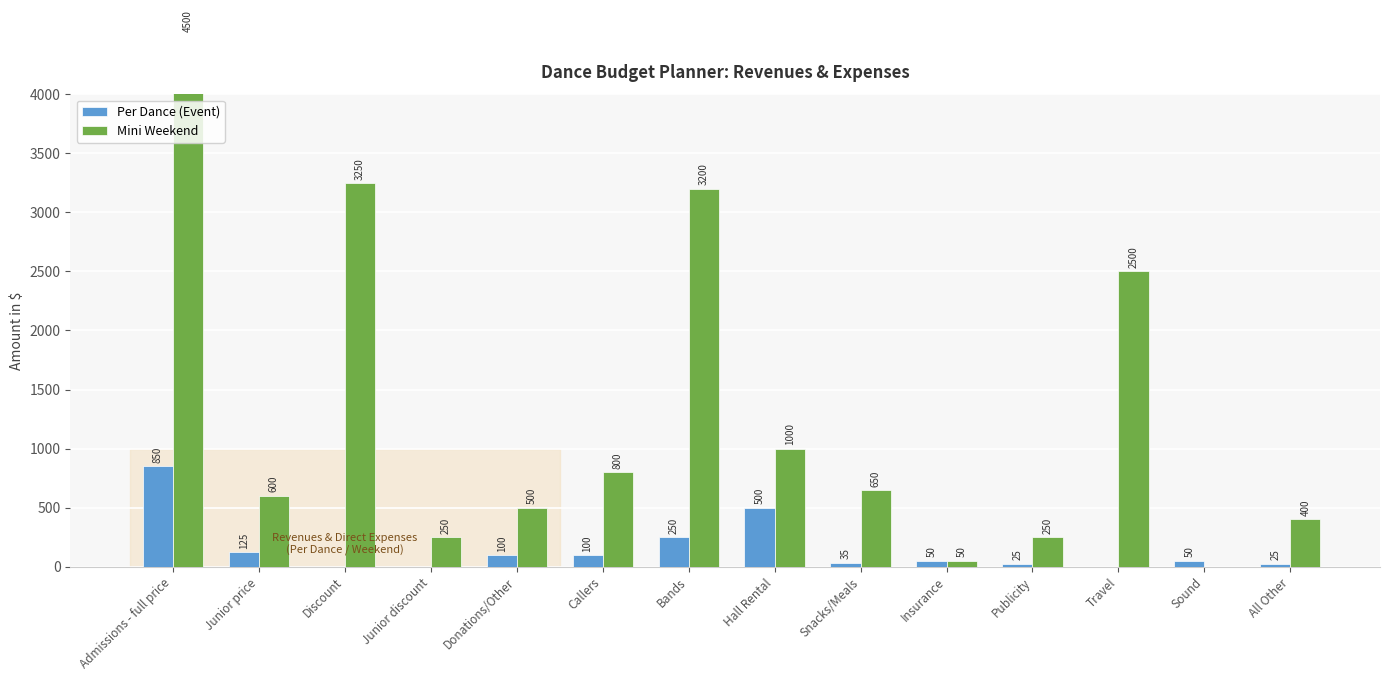

List the series in order of their overall mean, lowest first.

Per Dance (Event), Mini Weekend